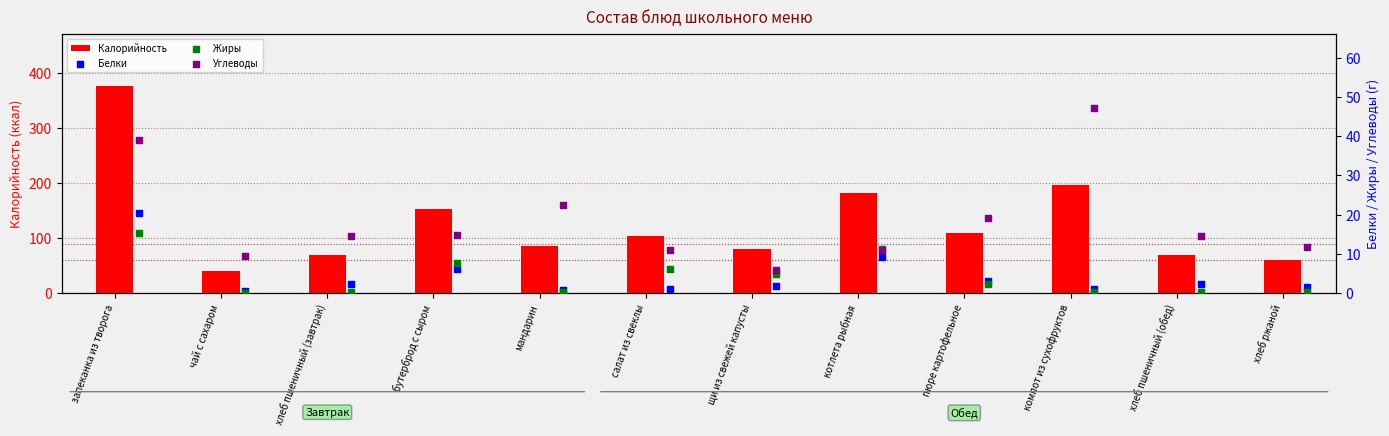

Which series has the largest total across all categories?

Калорийность